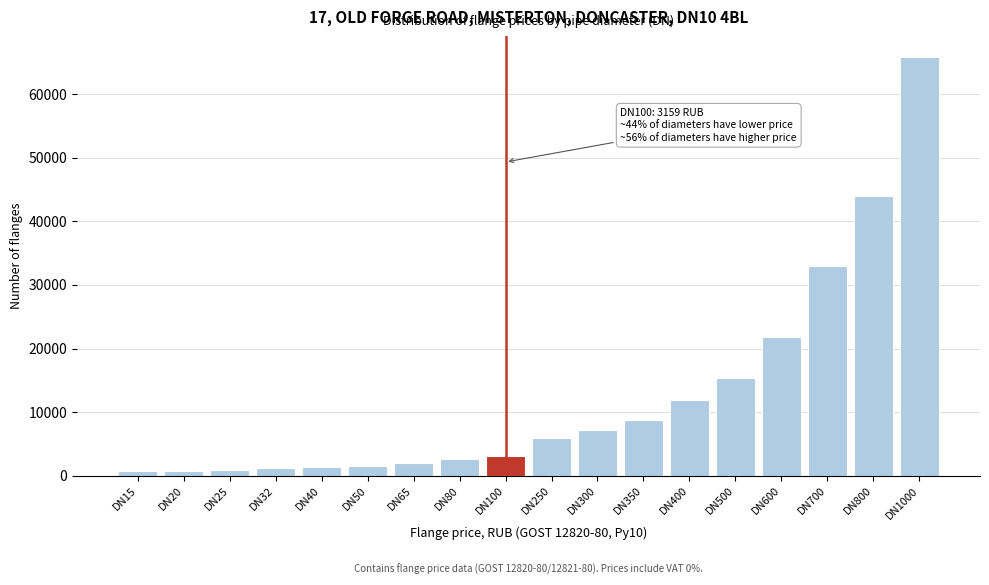

What is the value of the 9th bar from the left?

3159.0